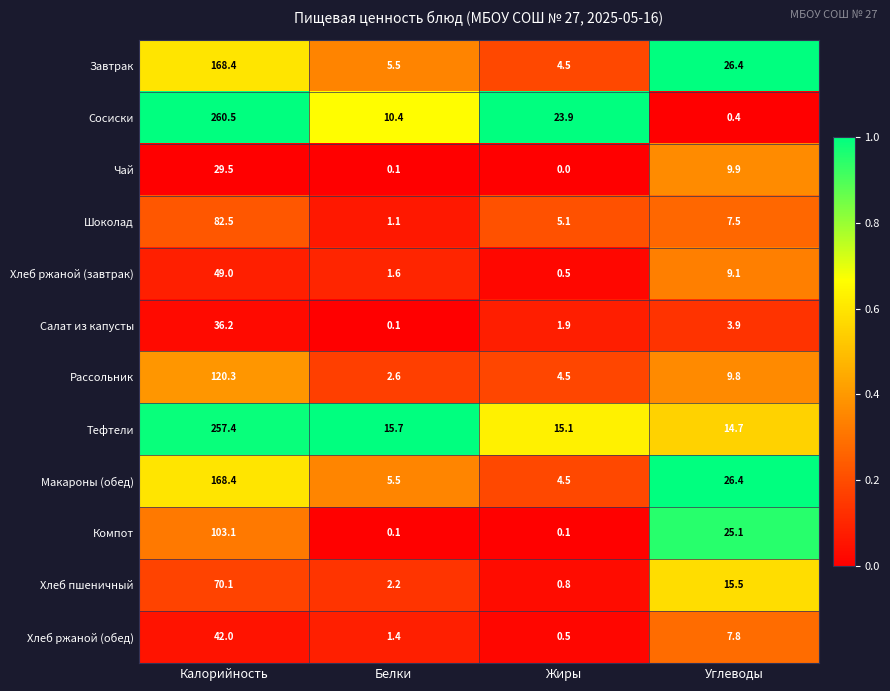

What is the maximum value for Тефтели?

257.4